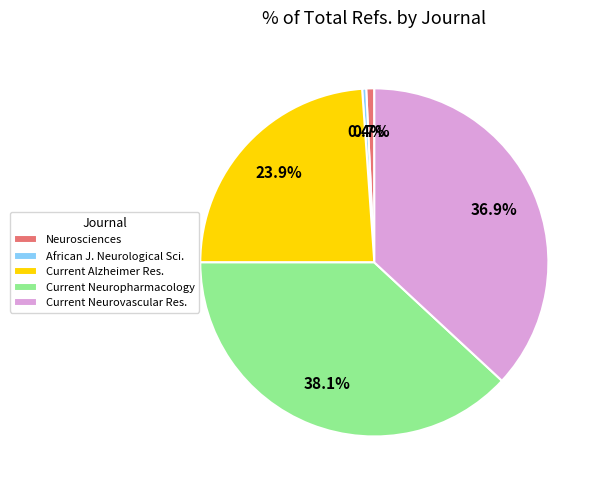

To the nearest percent, what is the average slice percentage?

20%